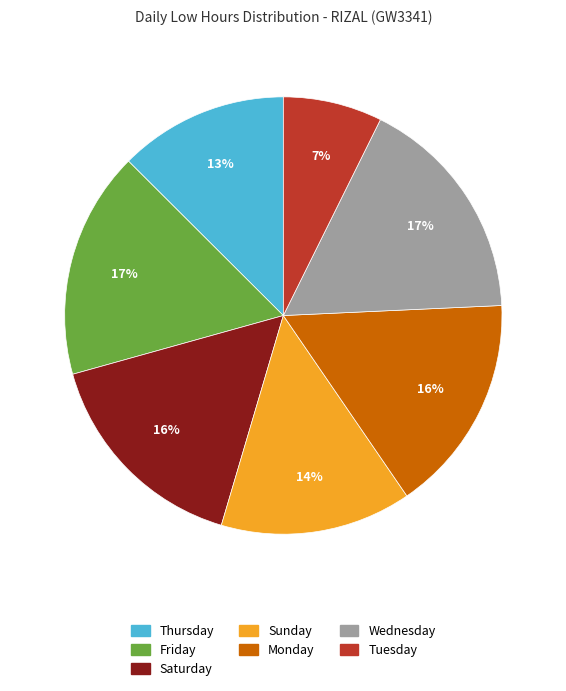

How many segments does this pie chart have?

7